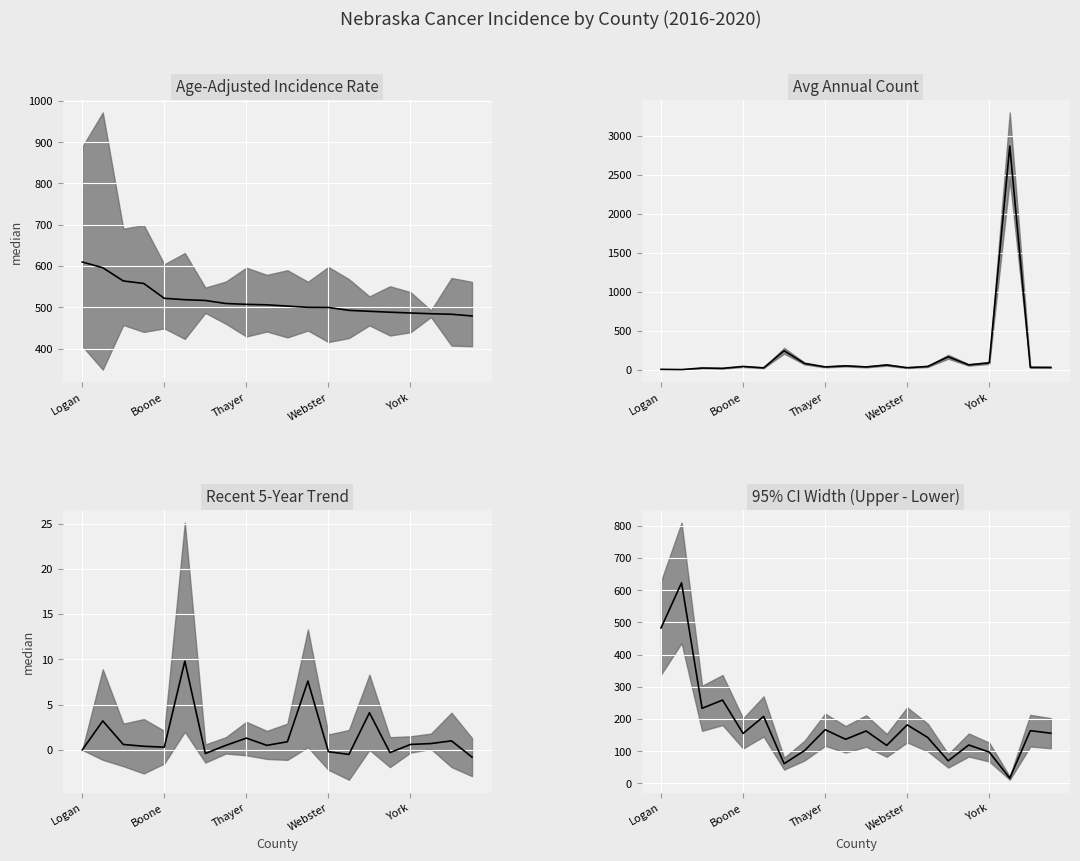

Is it true that the value at Logan is 827.7?

False